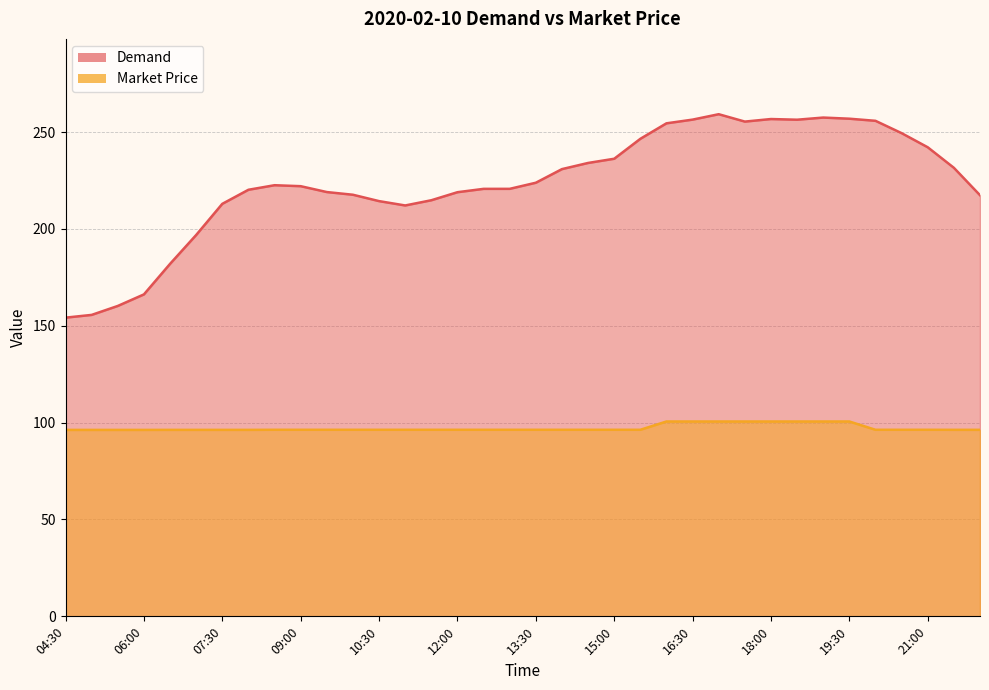

Rank the categories by Market Price value from highest to lowest.

16:00, 16:30, 17:00, 17:30, 18:00, 18:30, 19:00, 19:30, 08:30, 09:00, 09:30, 10:00, 10:30, 11:00, 11:30, 12:00, 12:30, 13:00, 13:30, 14:00, 14:30, 15:00, 15:30, 20:00, 20:30, 21:00, 21:30, 22:00, 06:30, 07:00, 07:30, 08:00, 04:30, 05:00, 05:30, 06:00